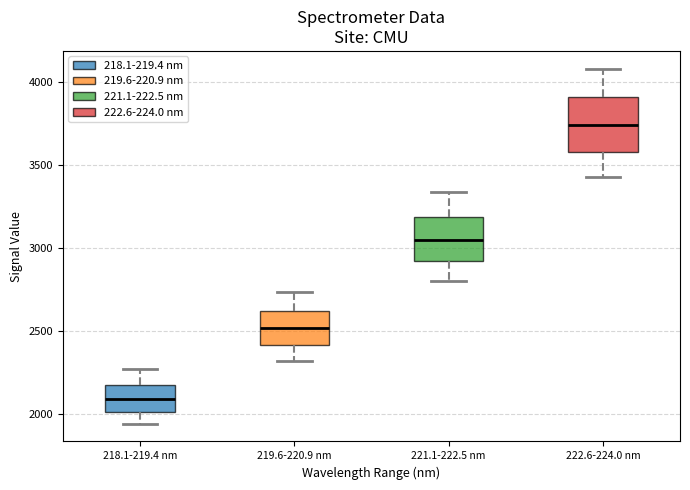

Reading left to right, transcribe this box plot: for each box, give where its median line is, the range the box spans, and where its two whiskers end, as read against the y-axis. The values are not printed on the chart, so give them approximately, as read against the axis.

218.1-219.4 nm: median 2100, box 2000 to 2200, whiskers 1950 to 2250
219.6-220.9 nm: median 2500, box 2400 to 2600, whiskers 2300 to 2750
221.1-222.5 nm: median 3050, box 2900 to 3200, whiskers 2800 to 3350
222.6-224.0 nm: median 3750, box 3600 to 3900, whiskers 3450 to 4100